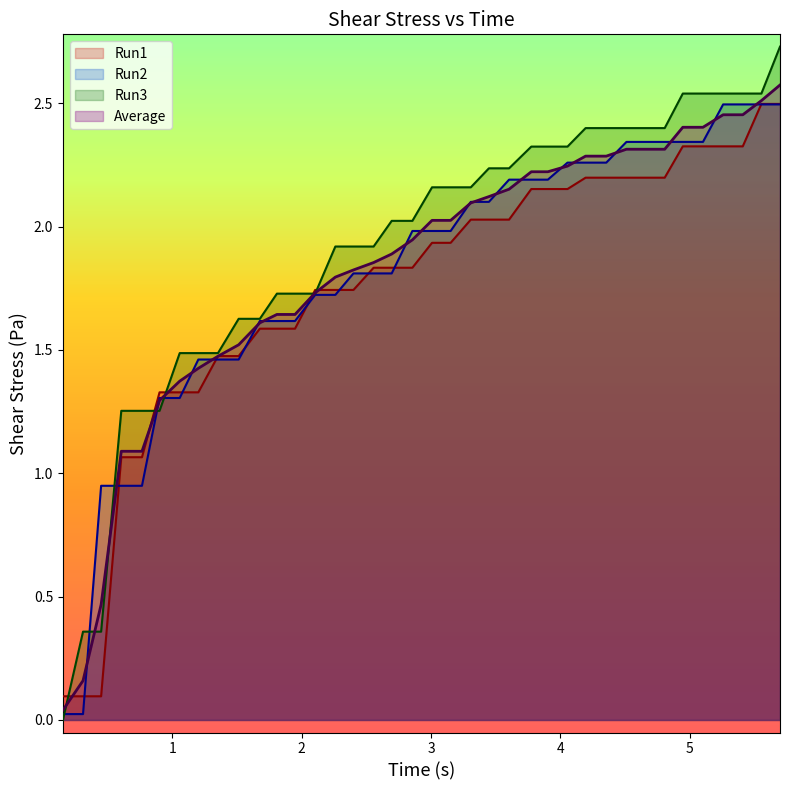

Which series has the largest range (max minus min)?

Run3